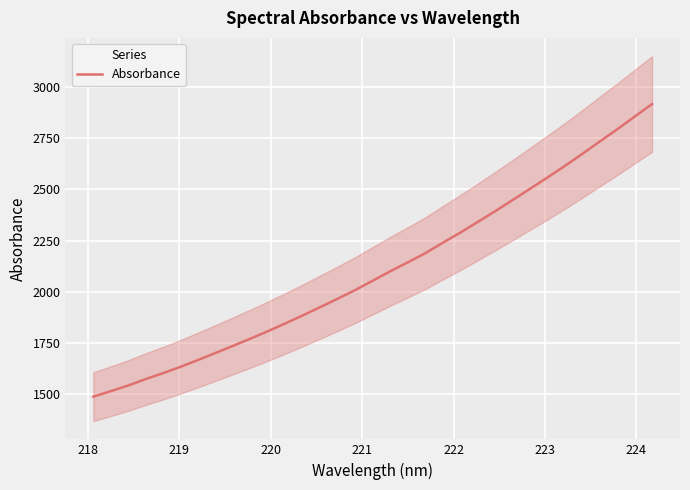

What is the lowest value of the Absorbance series?

1488.6